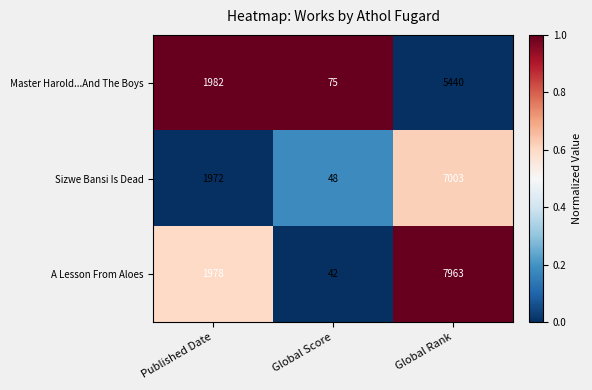

What is the sum of all A Lesson From Aloes values?

9983